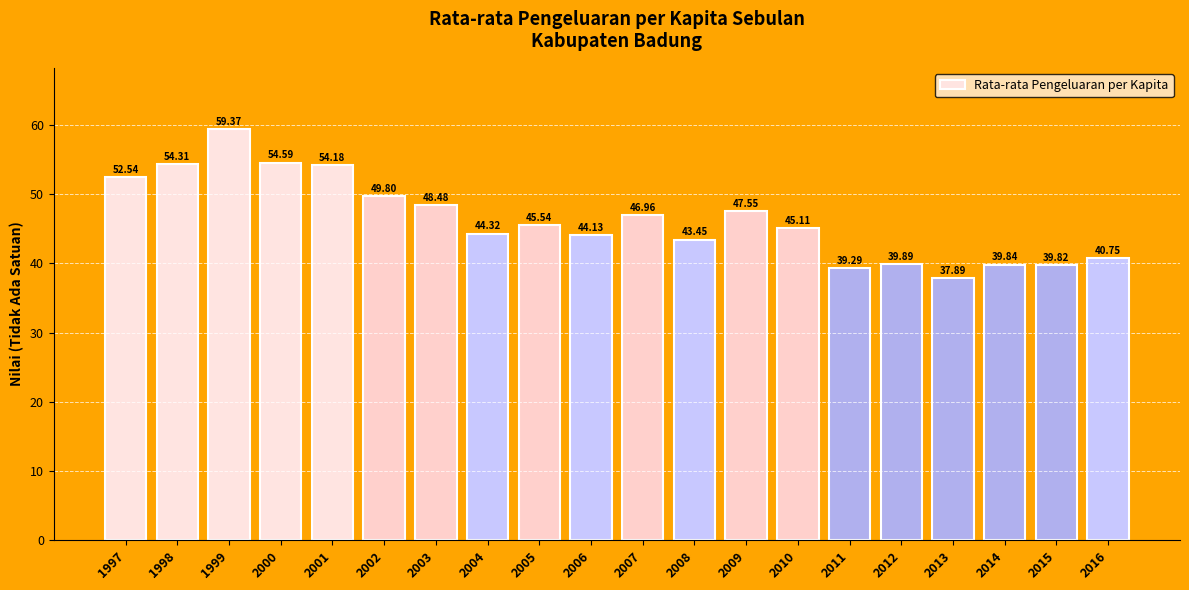

What is the sum of all values?

927.8